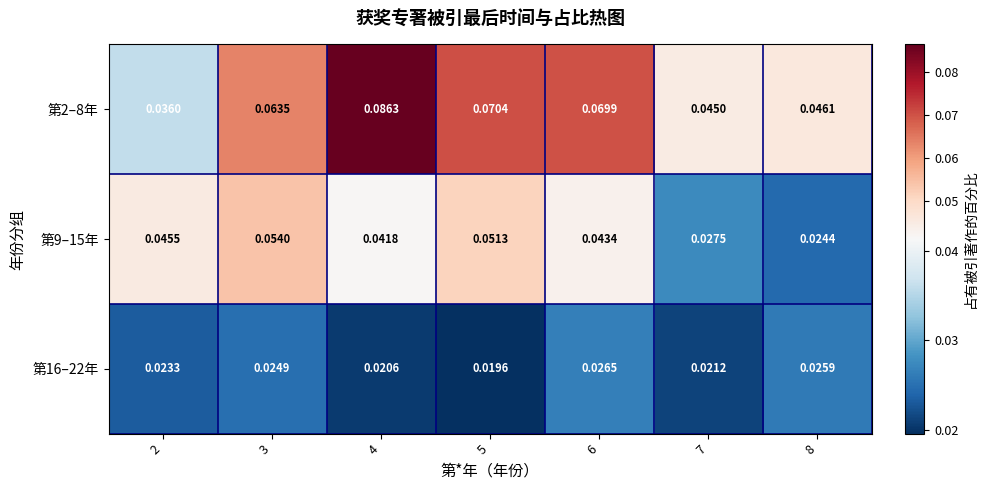

Is the value of 第9–15年 at 4 greater than the value of 第16–22年 at 4?

Yes